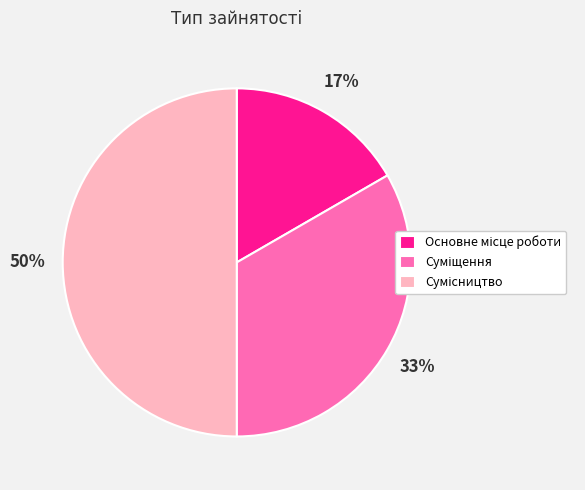

To the nearest percent, what is the average slice percentage?

33%